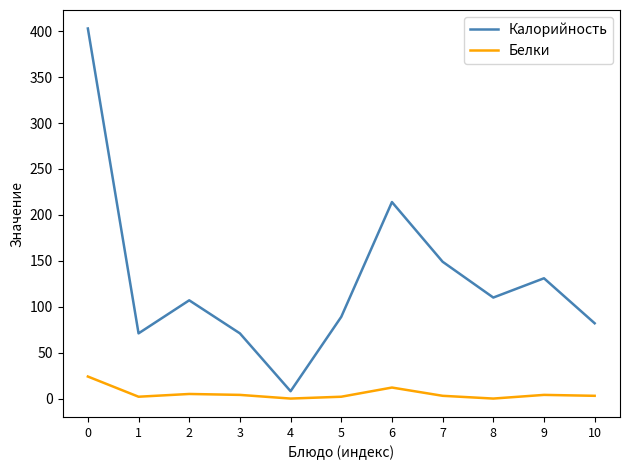

What is the maximum value shown in the chart?

403